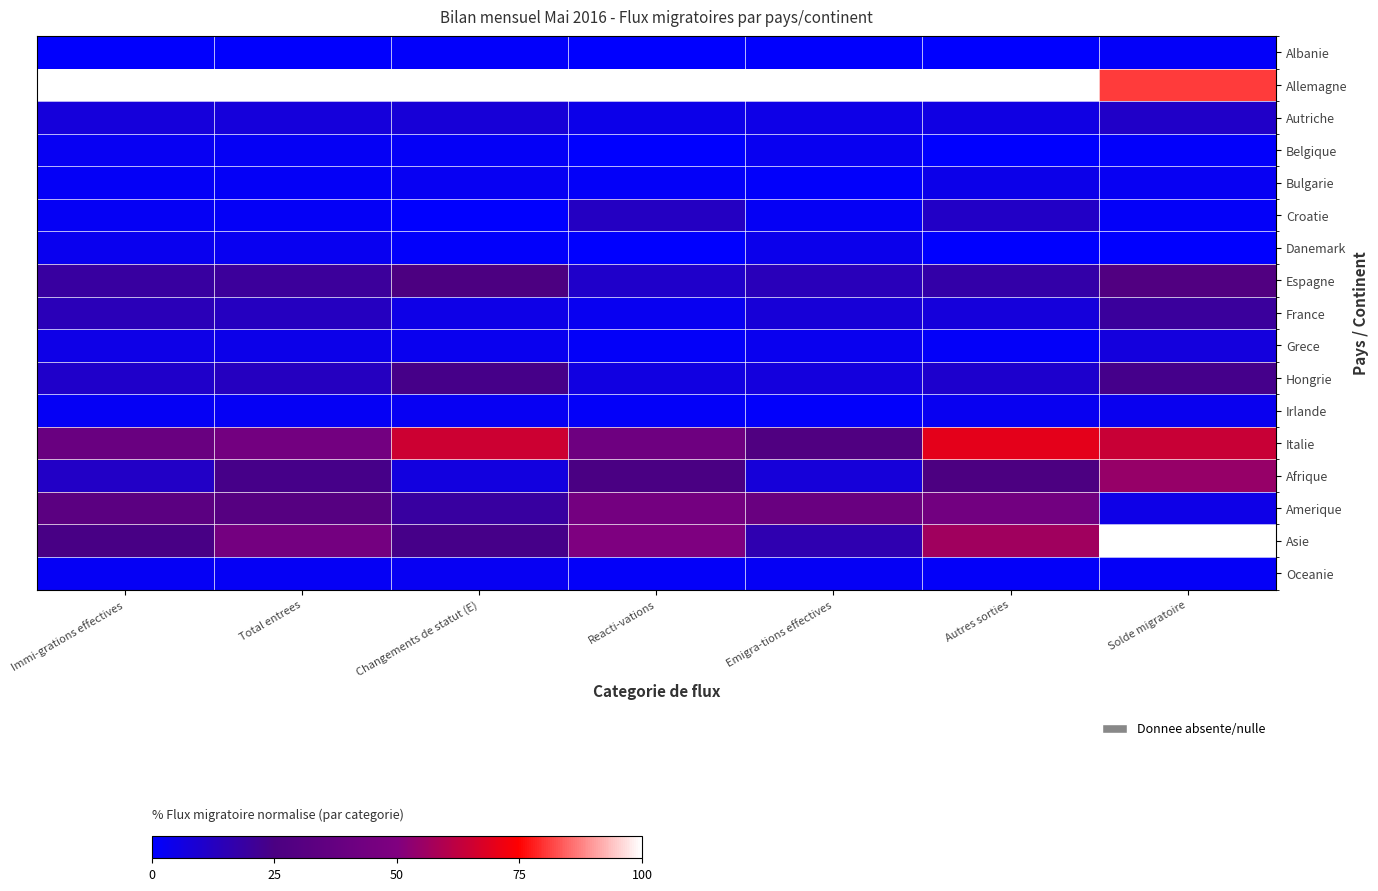

What is the total value across all series at Immi-grations effectives?

278.3